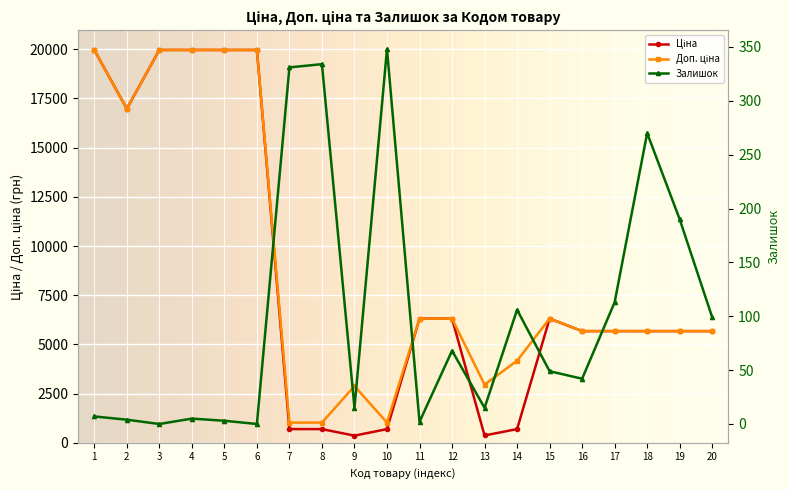

True or false: Залишок has more than 0 points higher than both neighbors.

True